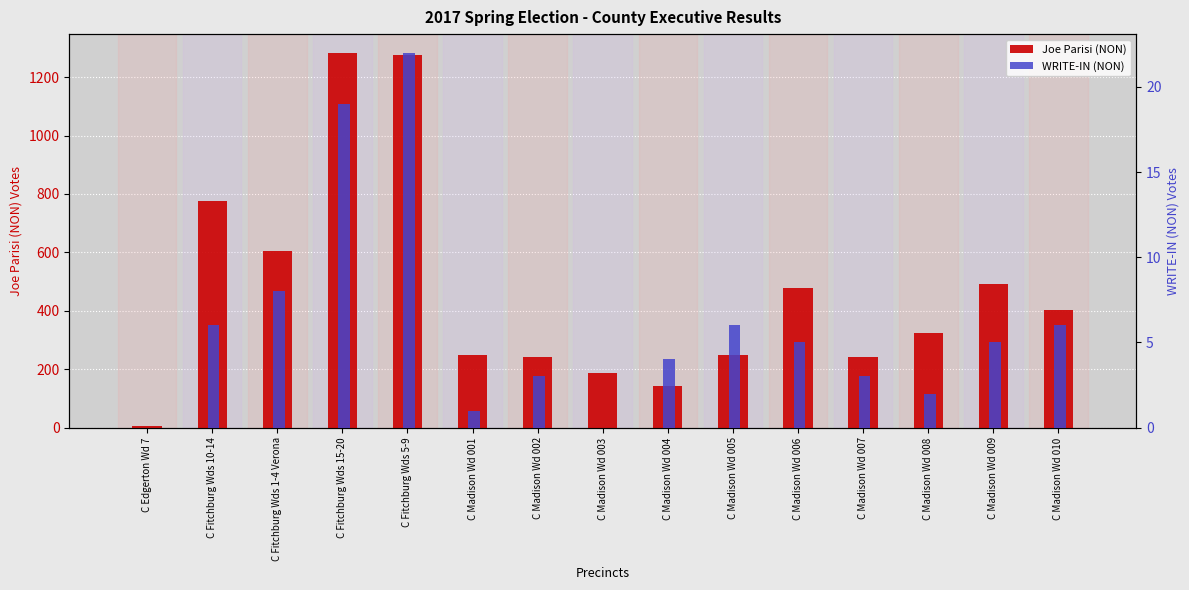

What is the difference between the WRITE-IN (NON) values at C Edgerton Wd 7 and C Madison Wd 002?

3